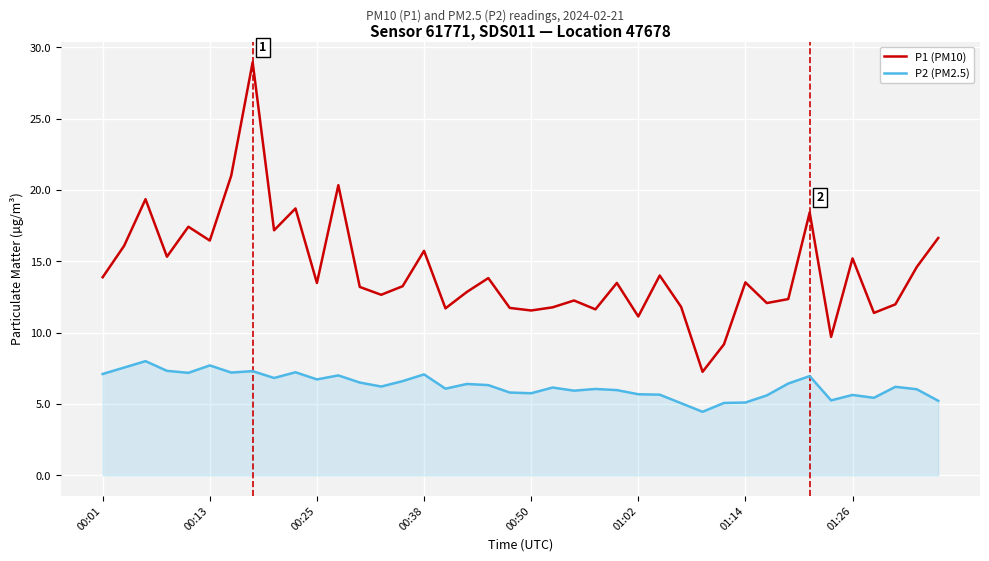

Which series has the widest spread of values?

P1 (PM10)